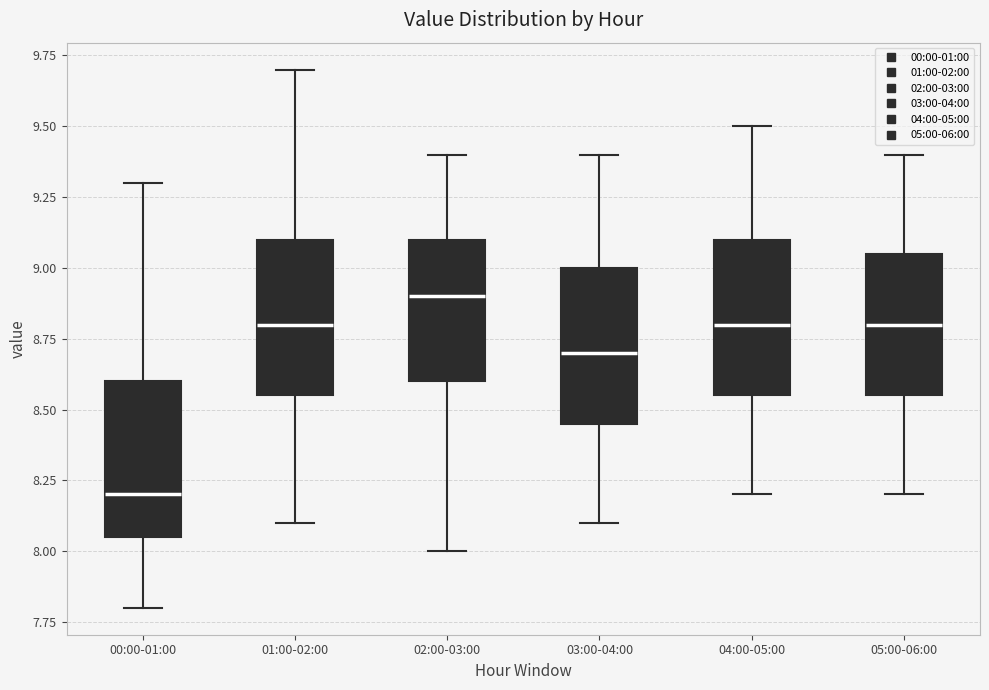

Reading left to right, transcribe this box plot: for each box, give where its median line is, the range the box spans, and where its two whiskers end, as read against the y-axis. The values are not printed on the chart, so give them approximately, as read against the axis.

00:00-01:00: median 8.20, box 8.05 to 8.60, whiskers 7.80 to 9.30
01:00-02:00: median 8.80, box 8.55 to 9.10, whiskers 8.10 to 9.70
02:00-03:00: median 8.90, box 8.60 to 9.10, whiskers 8.00 to 9.40
03:00-04:00: median 8.70, box 8.45 to 9.00, whiskers 8.10 to 9.40
04:00-05:00: median 8.80, box 8.55 to 9.10, whiskers 8.20 to 9.50
05:00-06:00: median 8.80, box 8.55 to 9.05, whiskers 8.20 to 9.40